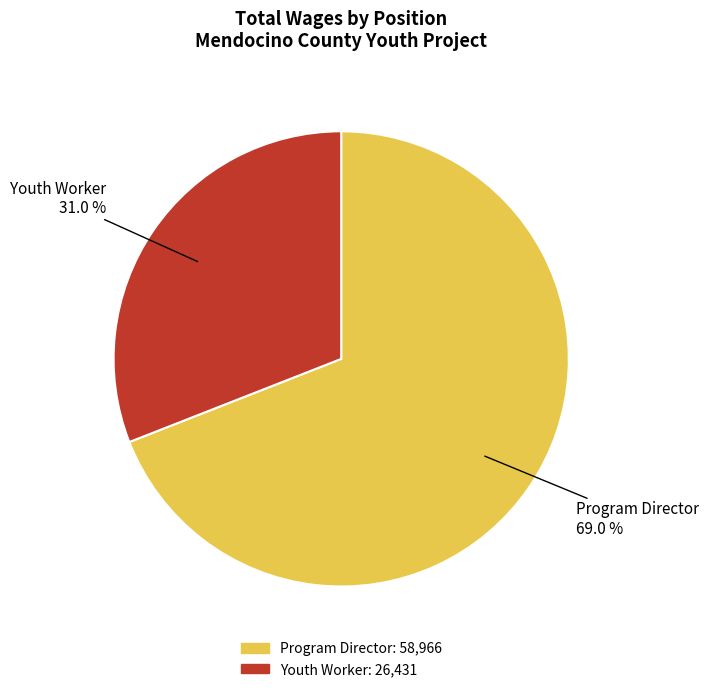

To the nearest percent, what is the difference between the Youth Worker and Program Director slice percentages?

38%